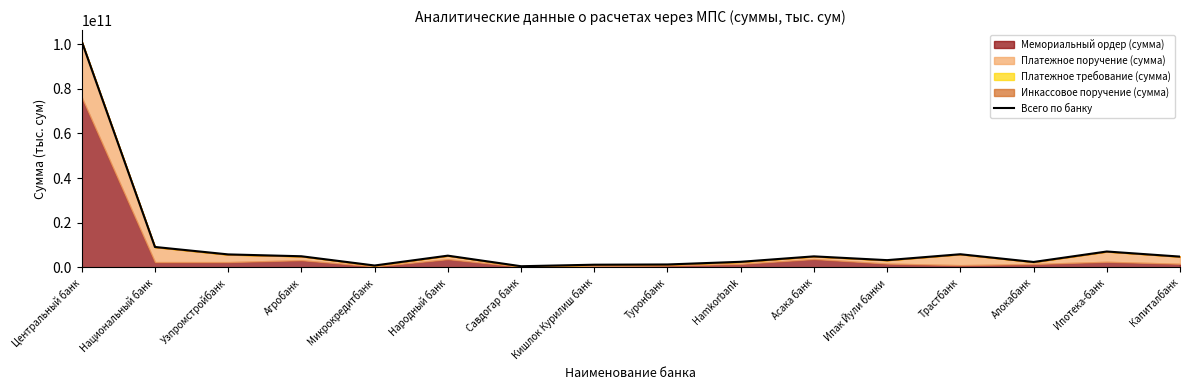

What is the change in value from Микрокредитбанк to Кишлок Курилиш банк?

+355615325